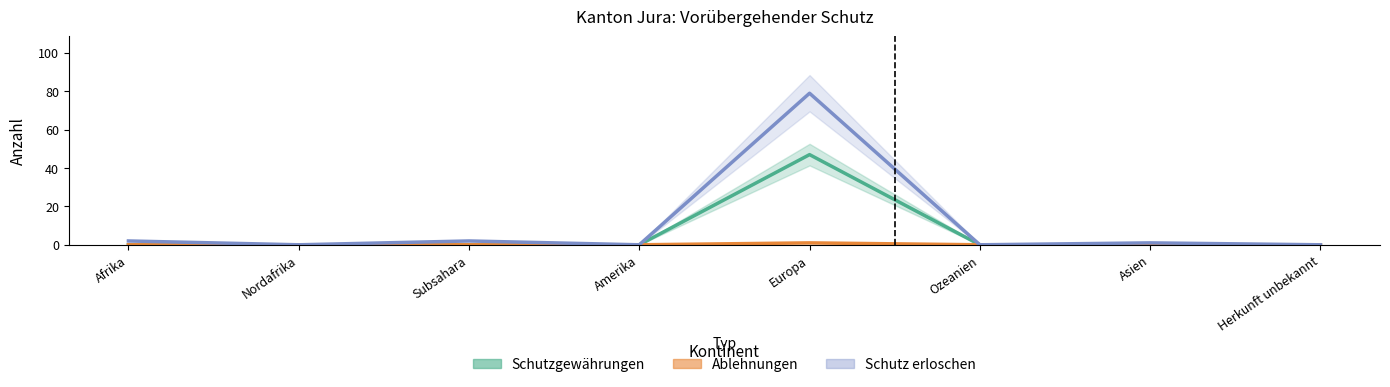

Where is the first local maximum for Schutzgewährungen?

Europa